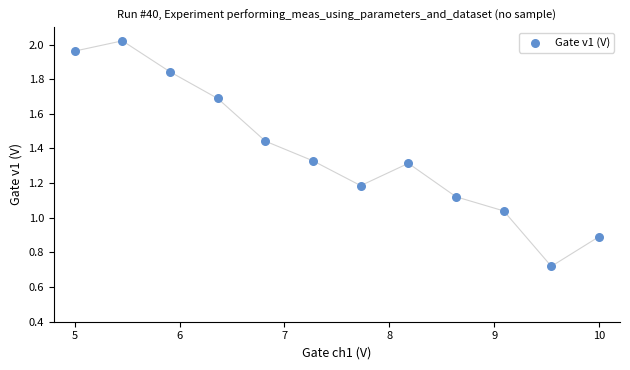

What is the range of X values (max minus min)?

5.0